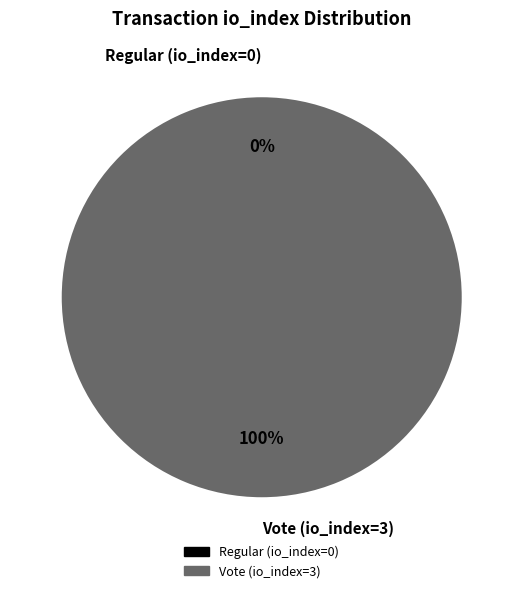

Is the sum of Vote (io_index=3) and Regular (io_index=0) greater than half?

Yes